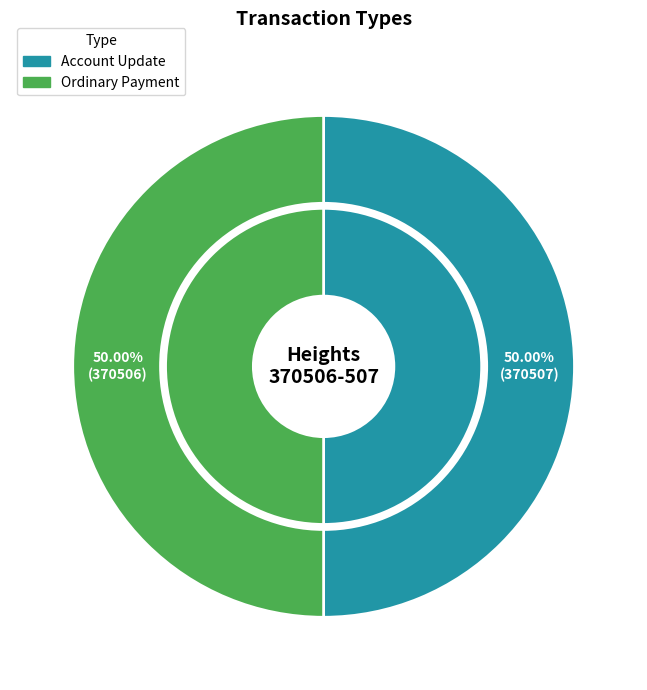

To the nearest percent, what is the average slice percentage?

50%